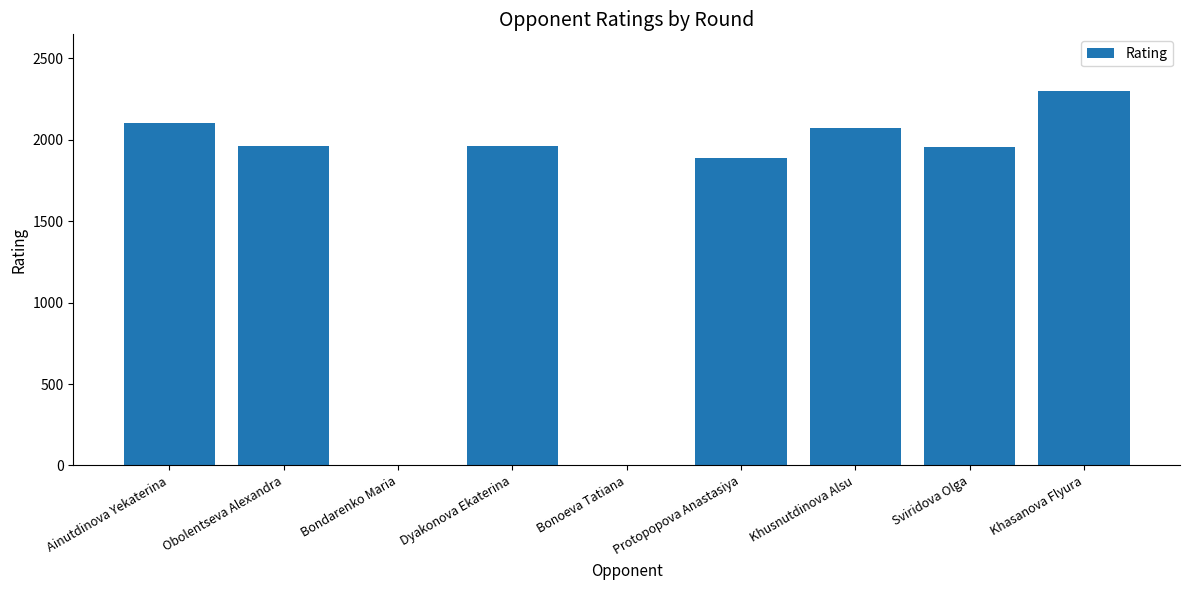

What is the sum of the values at Protopopova Anastasiya and Dyakonova Ekaterina?

3851